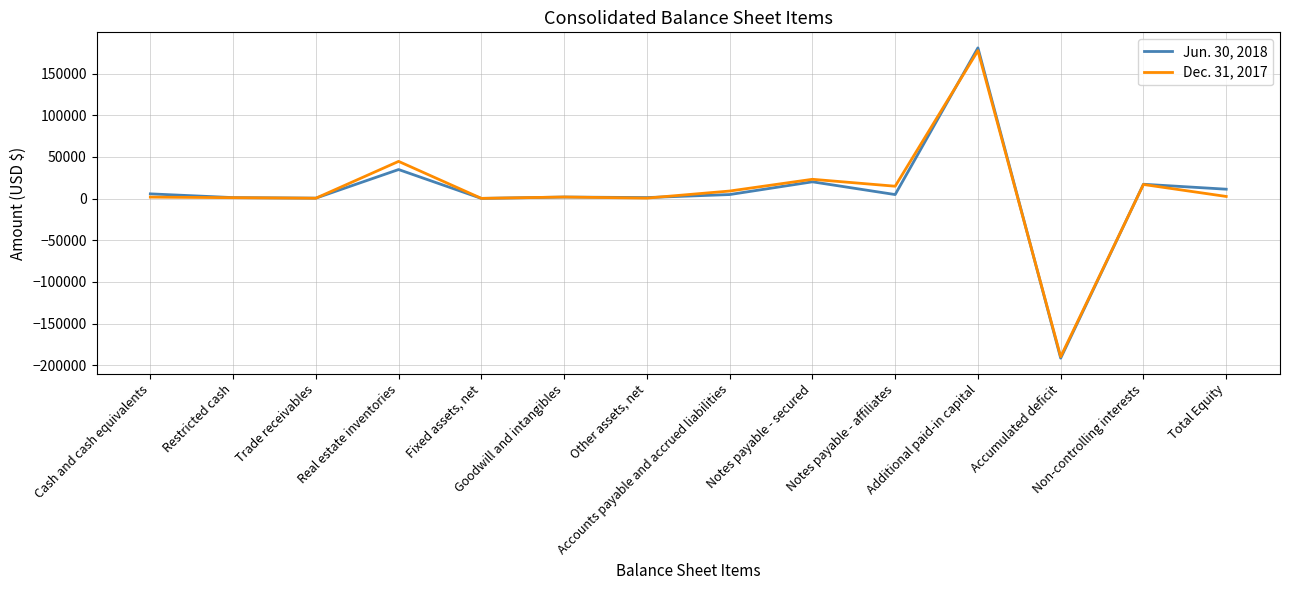

At which label does Jun. 30, 2018 reach its minimum?

Accumulated deficit